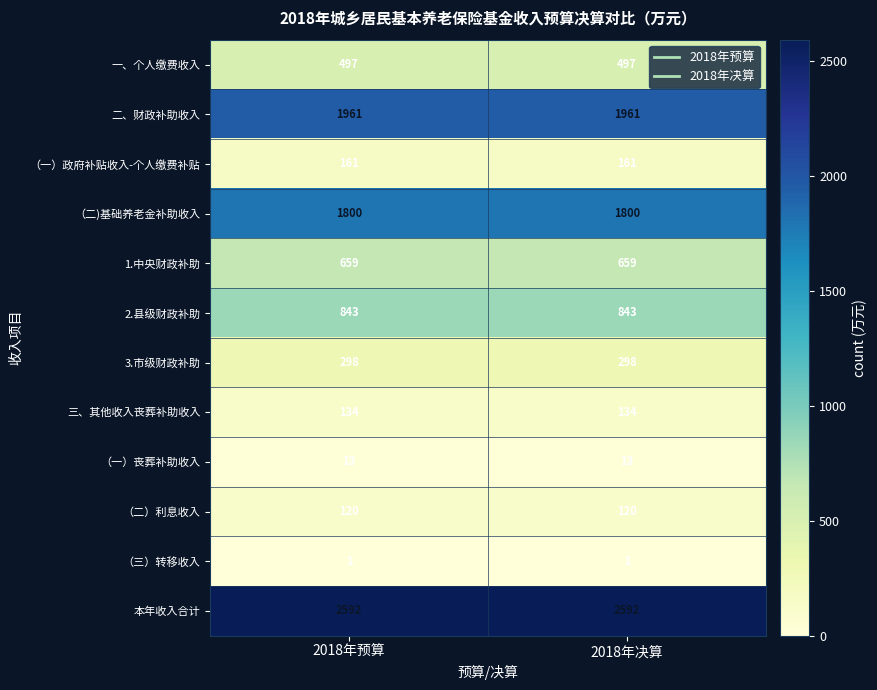

The value of 2.县级财政补助 at 2018年预算 is 1441. True or false?

False